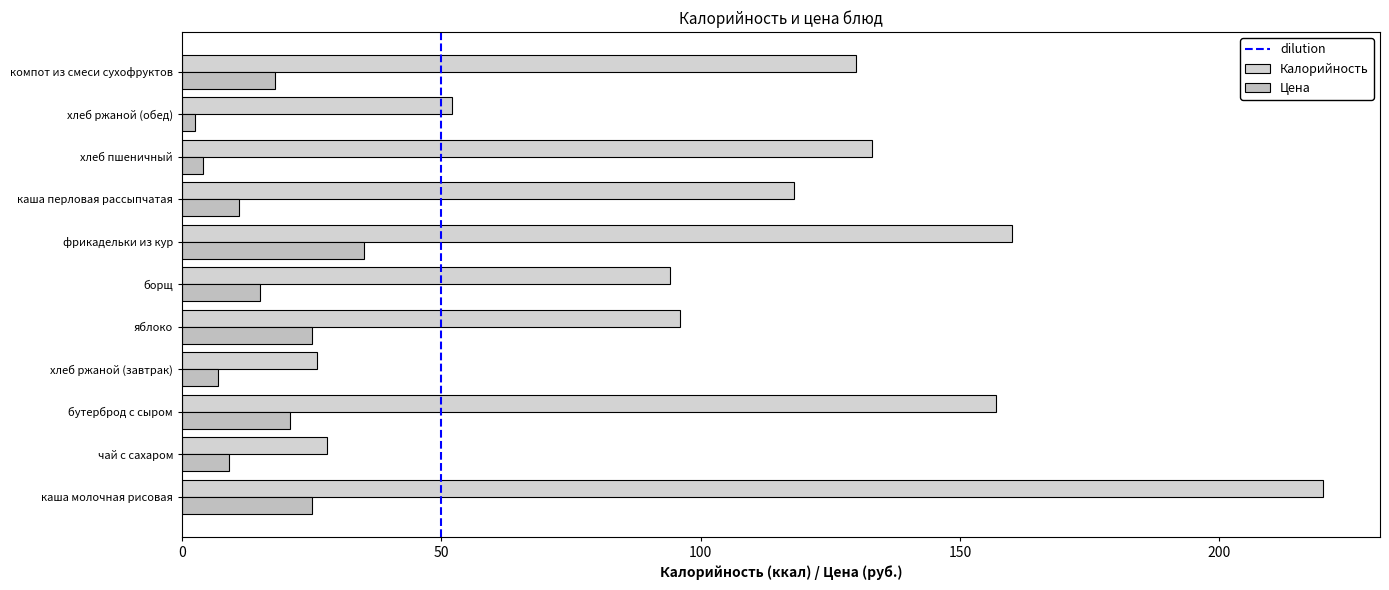

What is the label of the 6th bar from the right?

борщ